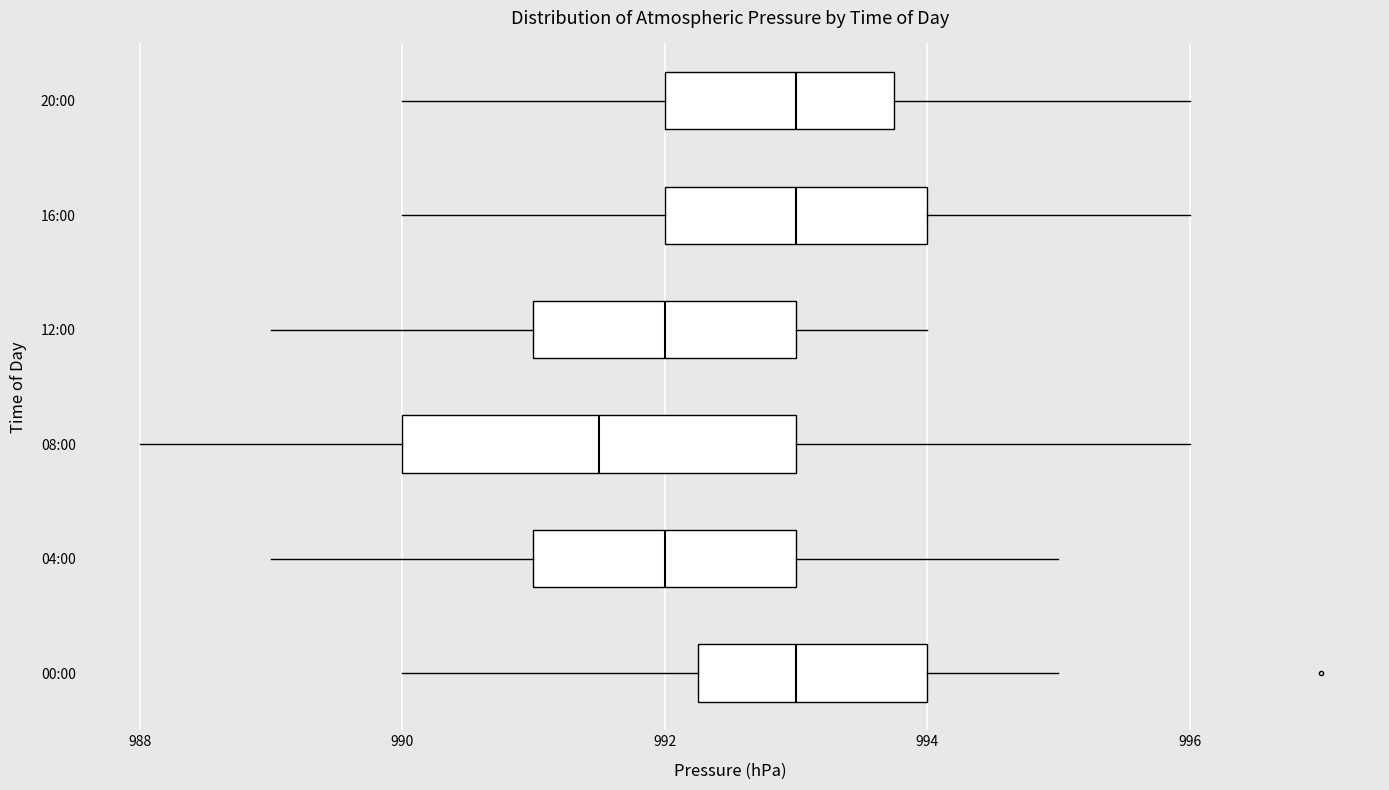

Which box has the furthest to the left median line?

08:00